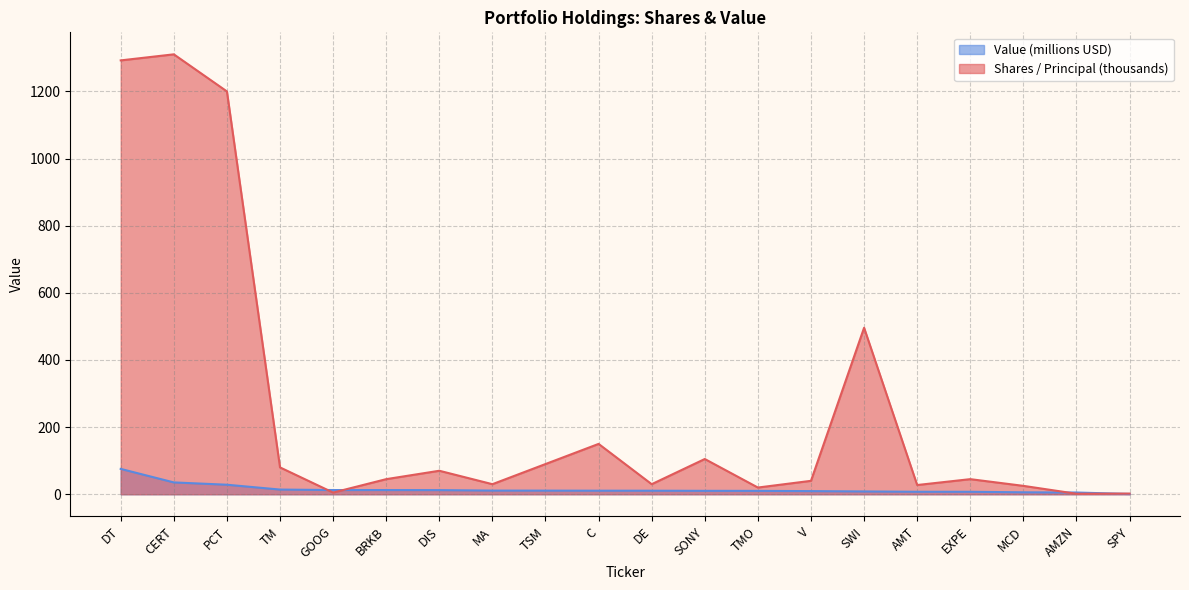

What is the sum of all Shares or principal amount values?

5064.8